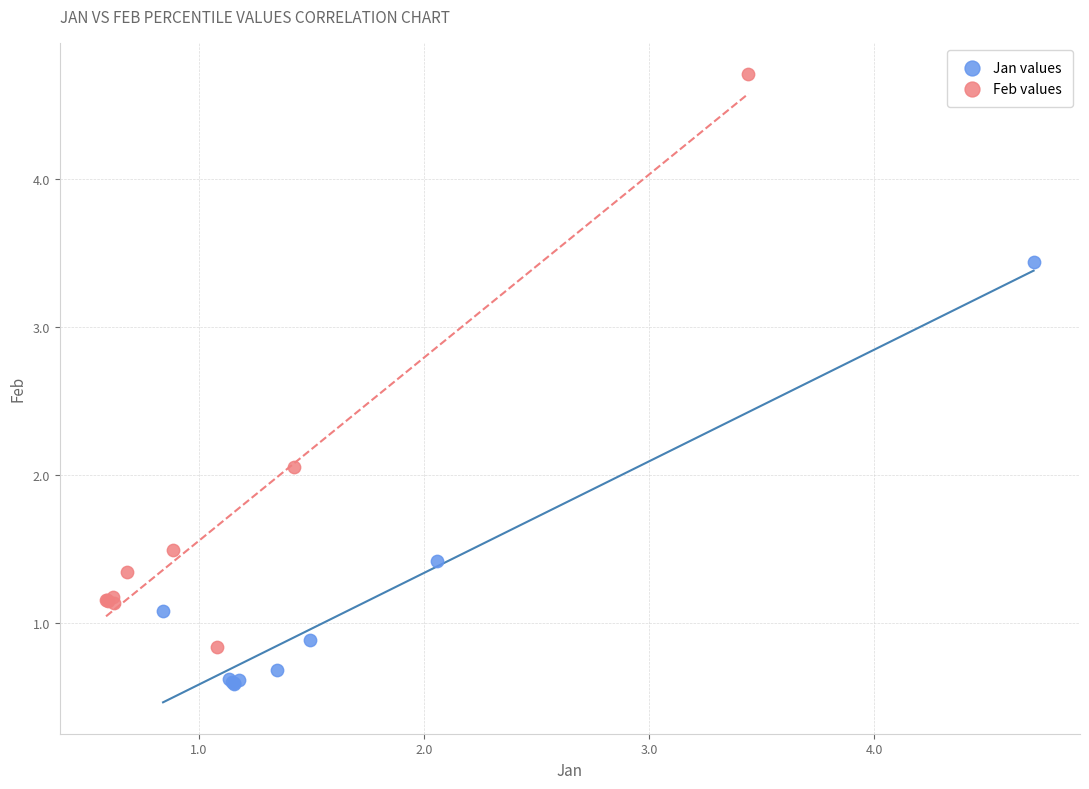

Which series reaches the minimum Y coordinate?

Jan values